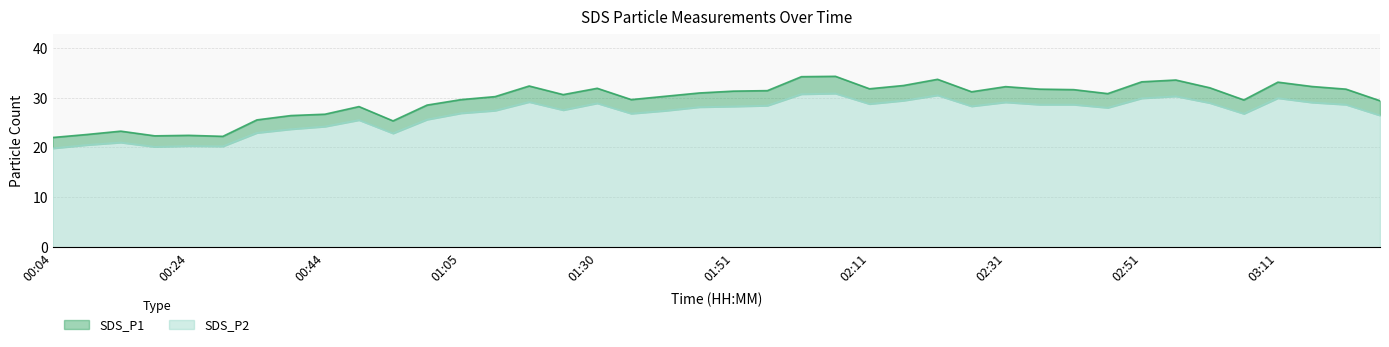

At which category does SDS_P1 reach its first local peak?

00:14